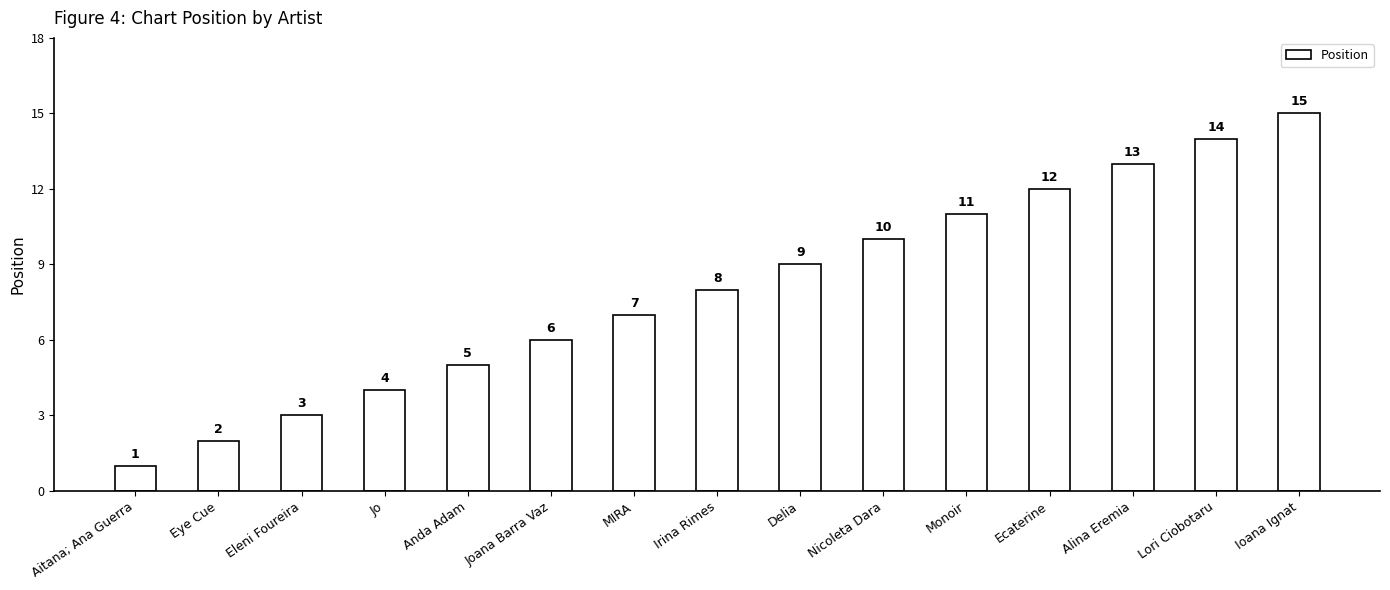

How many series are shown in this chart?

1